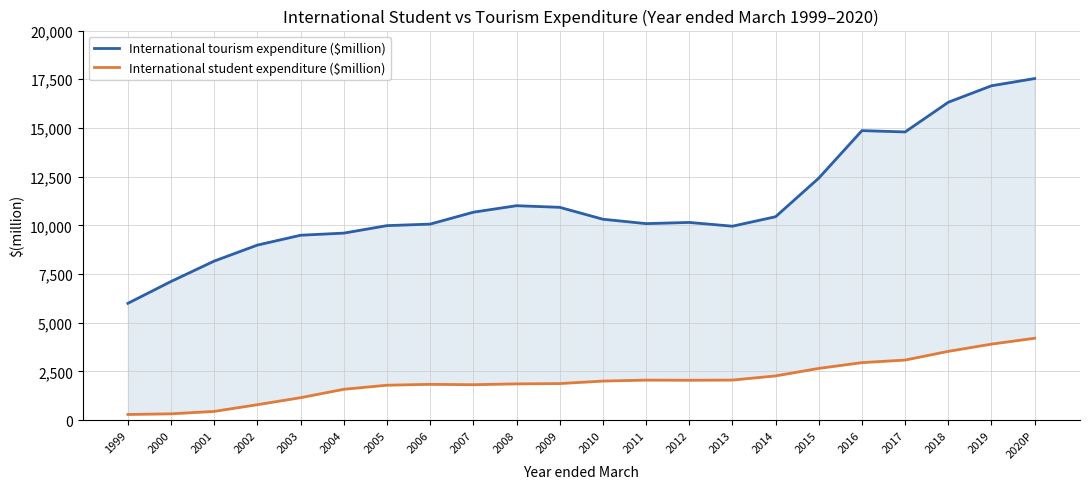

Reading left to right, extract all data points from this chart.

International tourism expenditure ($million): 1999=5999	2000=7122	2001=8169	2002=8989	2003=9494	2004=9603	2005=9987	2006=10065	2007=10676	2008=11010	2009=10927	2010=10316	2011=10090	2012=10151	2013=9958	2014=10444	2015=12426	2016=14864	2017=14796	2018=16320	2019=17166	2020P=17537
International student expenditure ($million): 1999=294	2000=327	2001=452	2002=797	2003=1156	2004=1587	2005=1796	2006=1840	2007=1822	2008=1864	2009=1881	2010=2008	2011=2058	2012=2050	2013=2060	2014=2273	2015=2659	2016=2955	2017=3087	2018=3534	2019=3905	2020P=4207